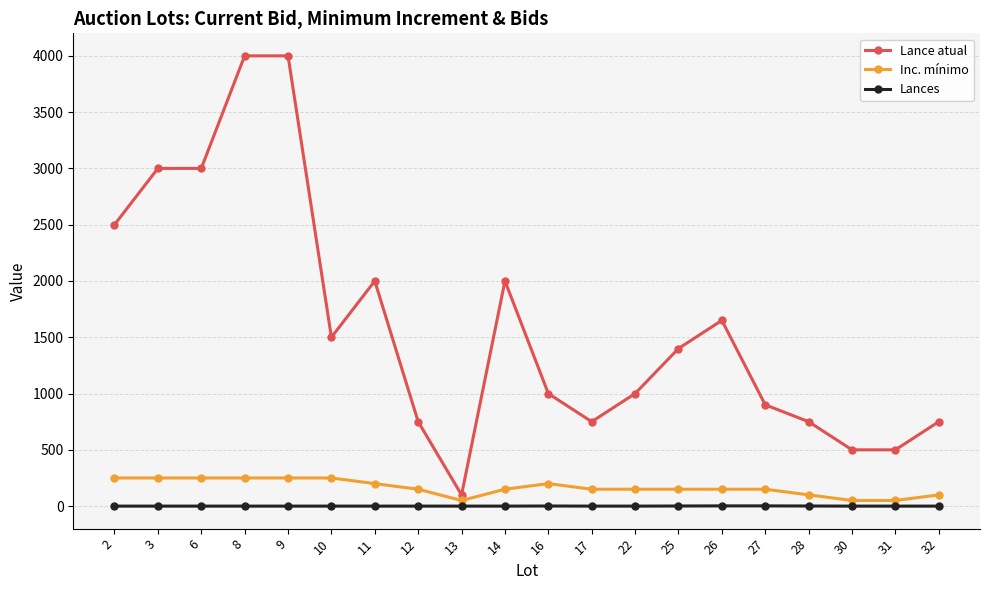

Which series has the largest total across all categories?

Lance atual